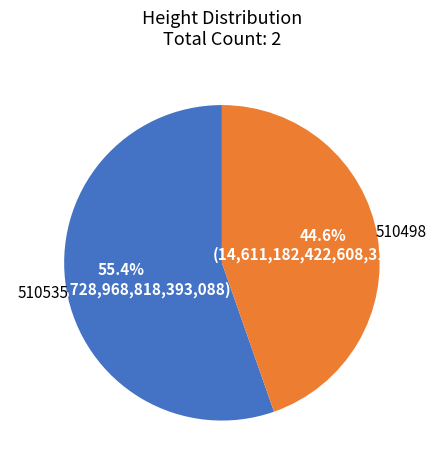

To the nearest percent, what percentage of the pie is 510535?

55%